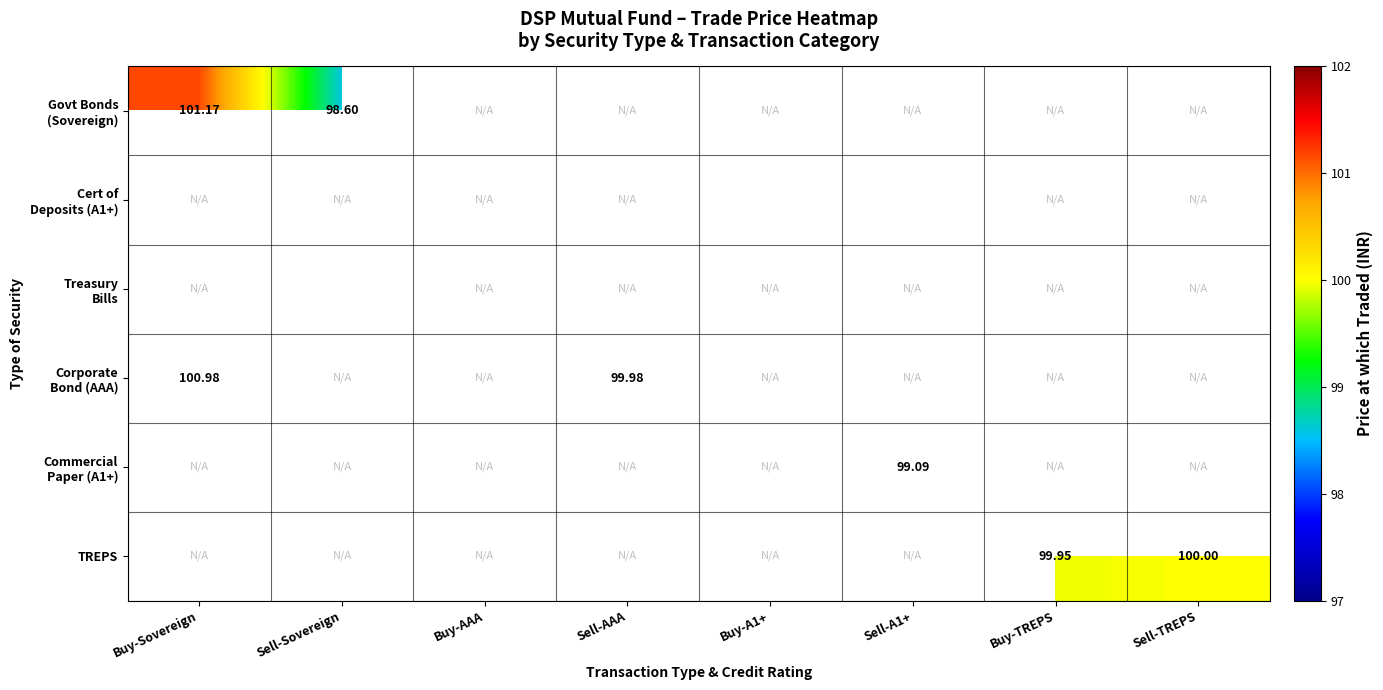

How many distinct data groups are displayed?

6